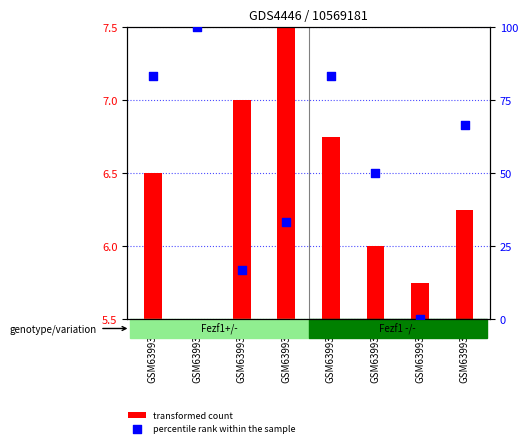

Which series reaches the maximum Y coordinate?

percentile rank within the sample